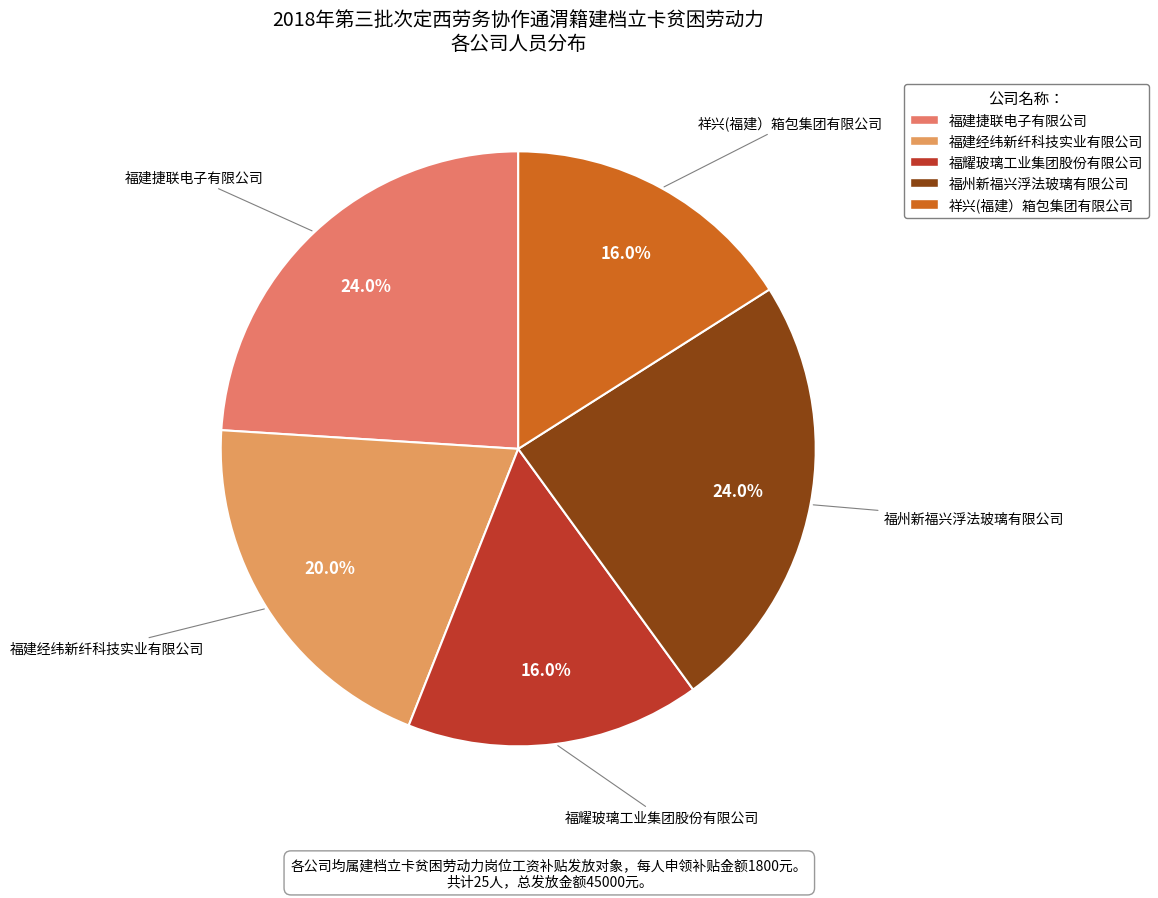

Which has a higher value, 福耀玻璃工业集团股份有限公司 or 福州新福兴浮法玻璃有限公司?

福州新福兴浮法玻璃有限公司